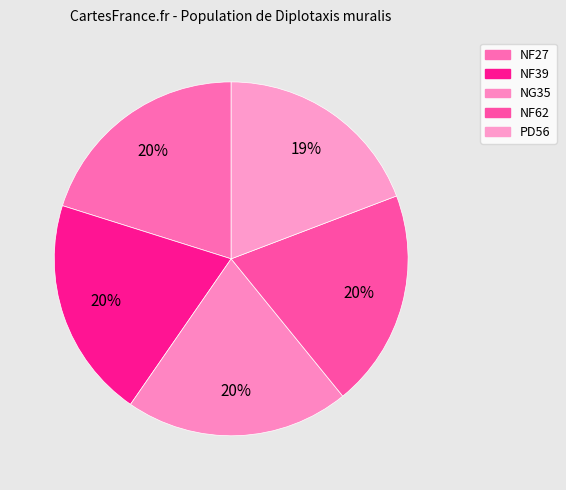

How many slices are in this pie chart?

5